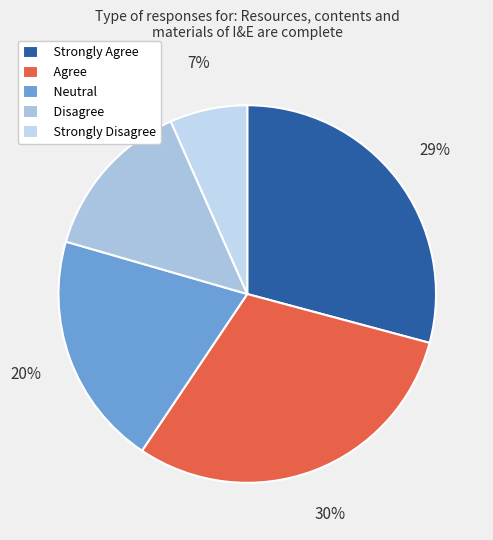

Between Neutral and Agree, which is larger?

Agree